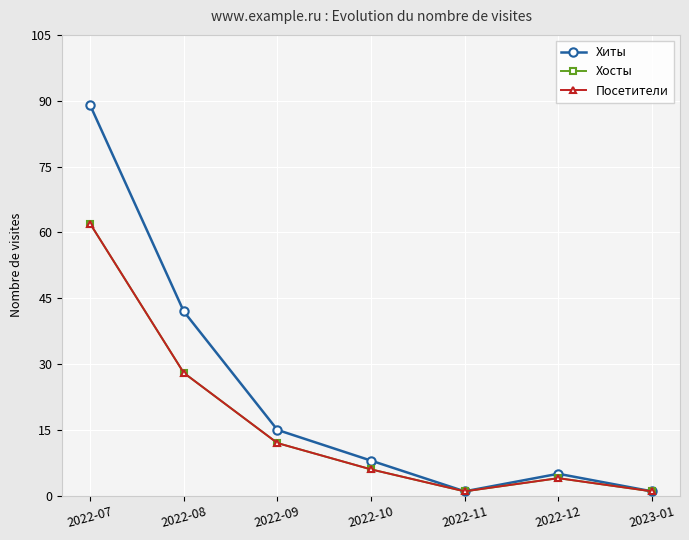

What is the maximum value for Посетители?

62